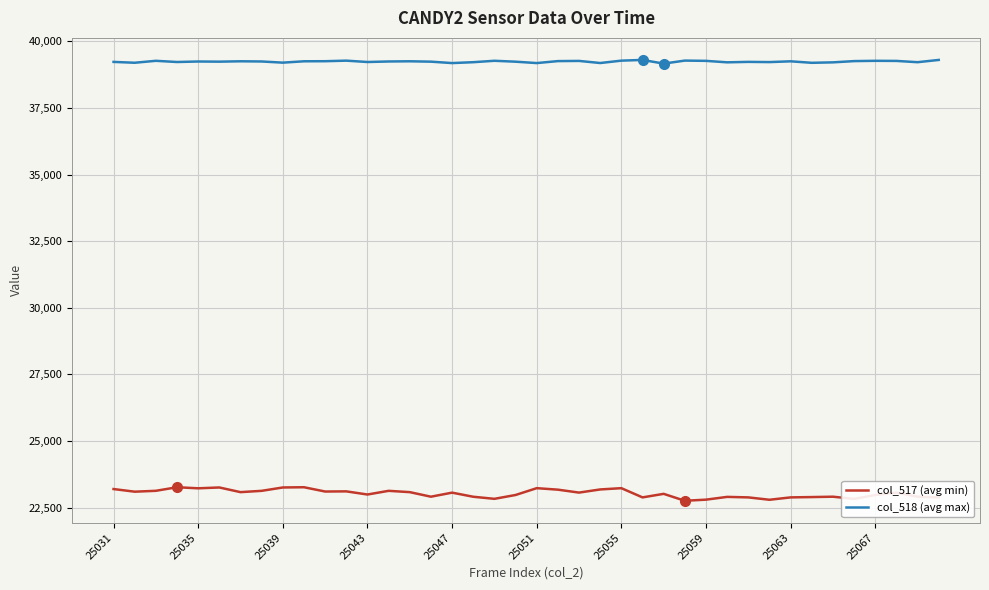

At how many categories does at least one series exceed 29822?

40